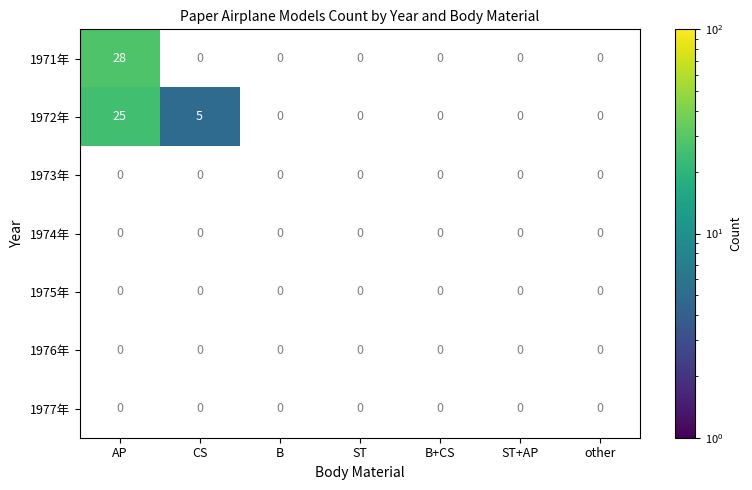

Rank the categories by 1972年 value from lowest to highest.

CS, B, ST, B+CS, ST+AP, other, AP